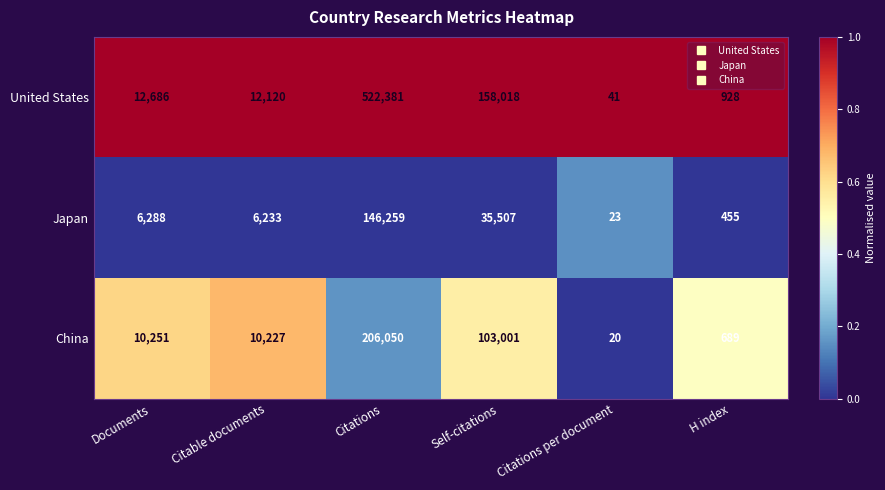

Rank the series by their maximum value, from highest to lowest.

United States, China, Japan